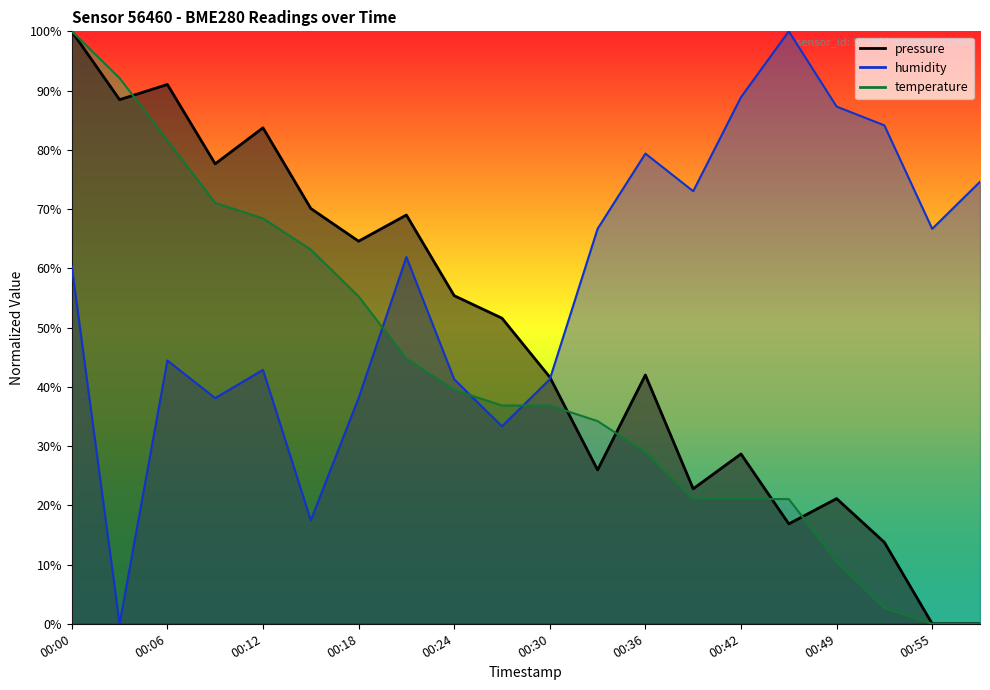

In humidity, how many points are higher than both neighbors (excluding endpoints)?

5